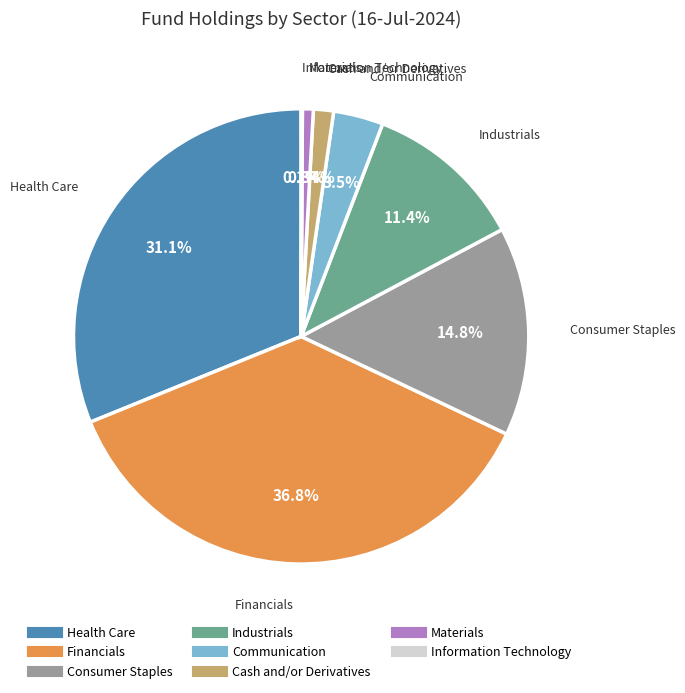

Is there any slice that represents more than half of the pie?

No